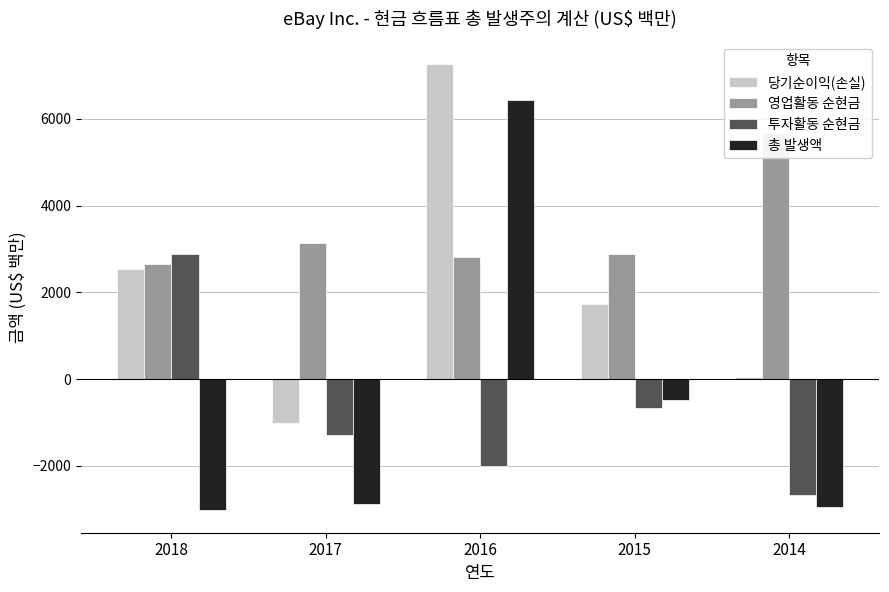

Does the chart contain any negative values?

Yes